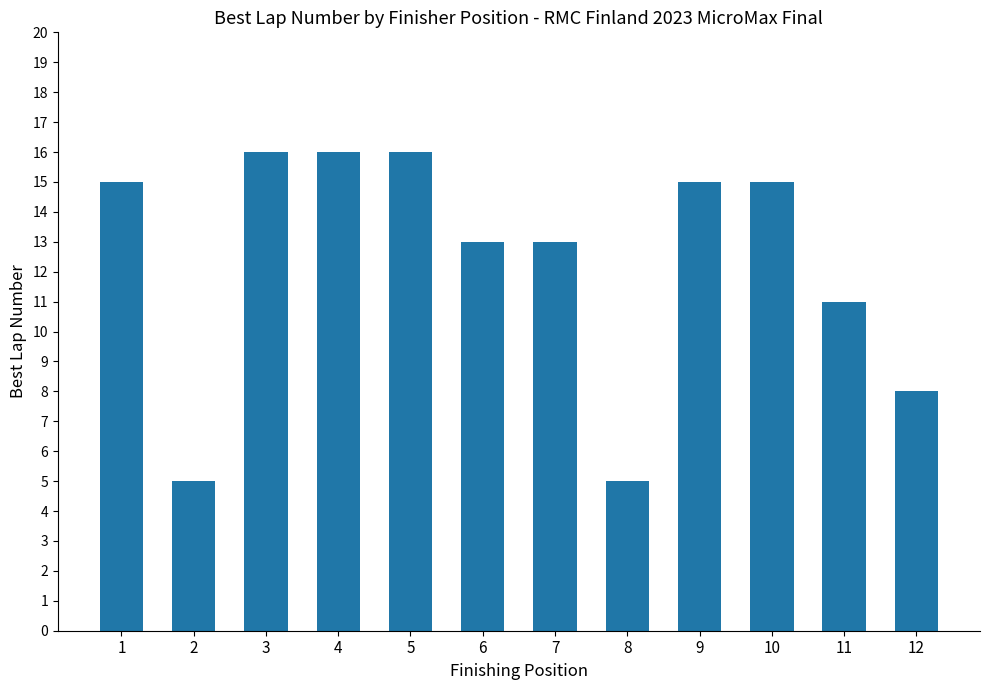

What is the average value?

12